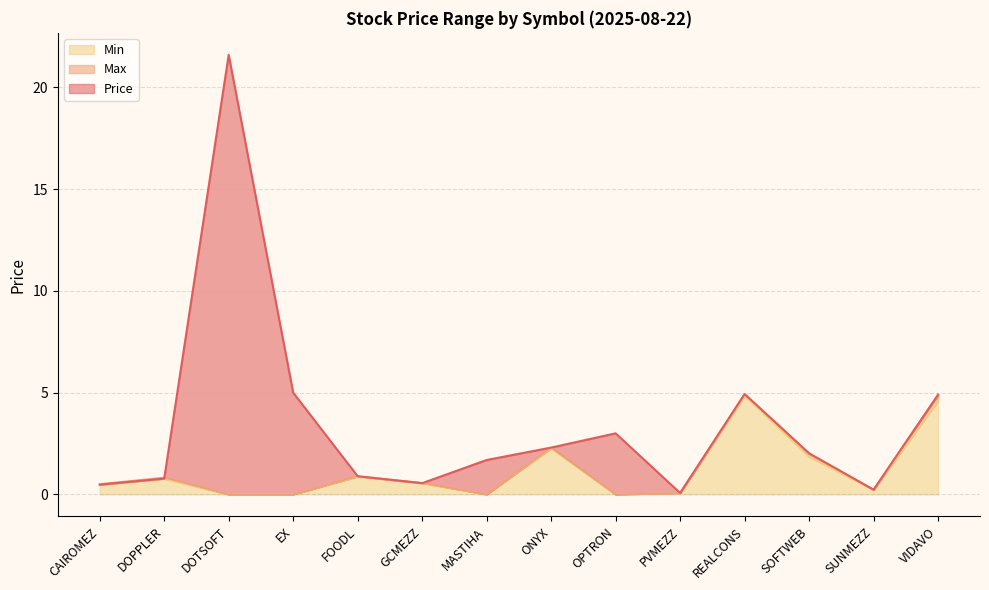

How many lines are shown in the chart?

3